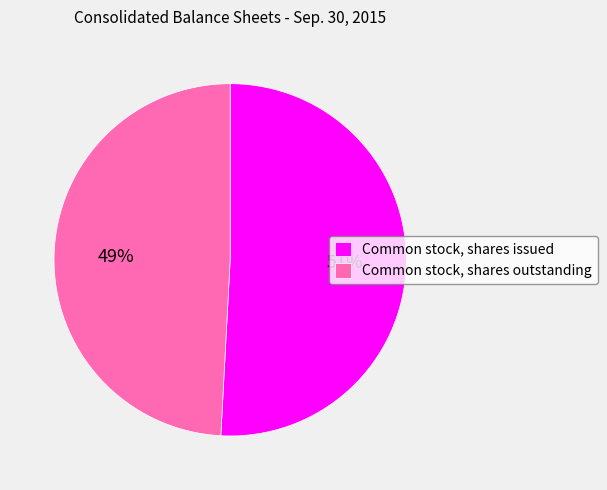

Do Common stock, shares outstanding and Common stock, shares issued together represent more than half of the pie?

Yes